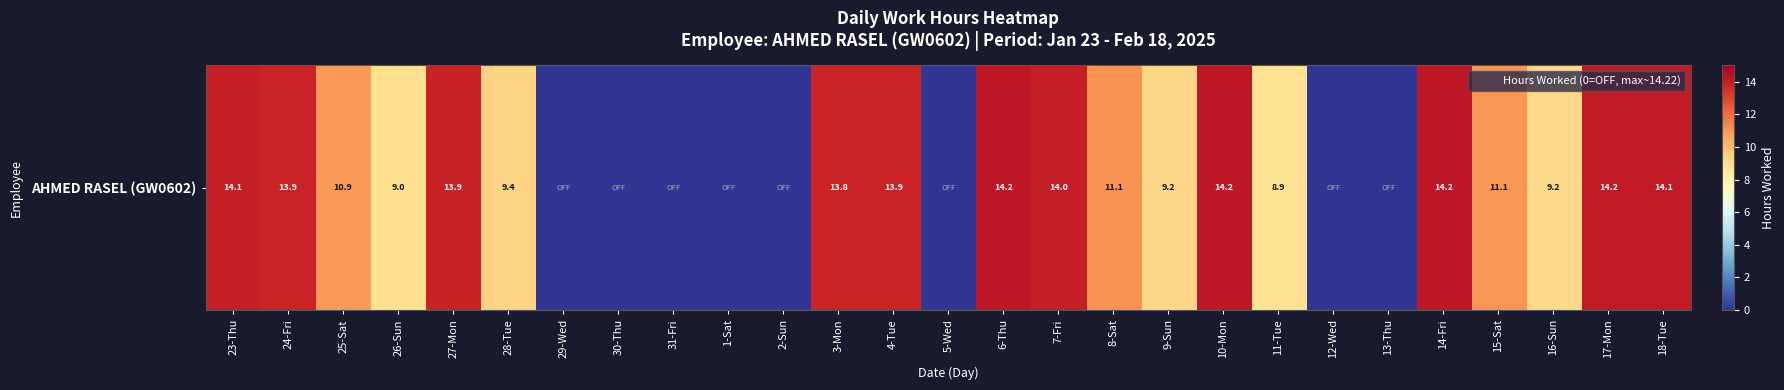

List the labels in order of value, largest first.

10-Mon, 14-Fri, 6-Thu, 17-Mon, 18-Tue, 23-Thu, 7-Fri, 27-Mon, 24-Fri, 4-Tue, 3-Mon, 8-Sat, 15-Sat, 25-Sat, 28-Tue, 9-Sun, 16-Sun, 26-Sun, 11-Tue, 29-Wed, 30-Thu, 31-Fri, 1-Sat, 2-Sun, 5-Wed, 12-Wed, 13-Thu